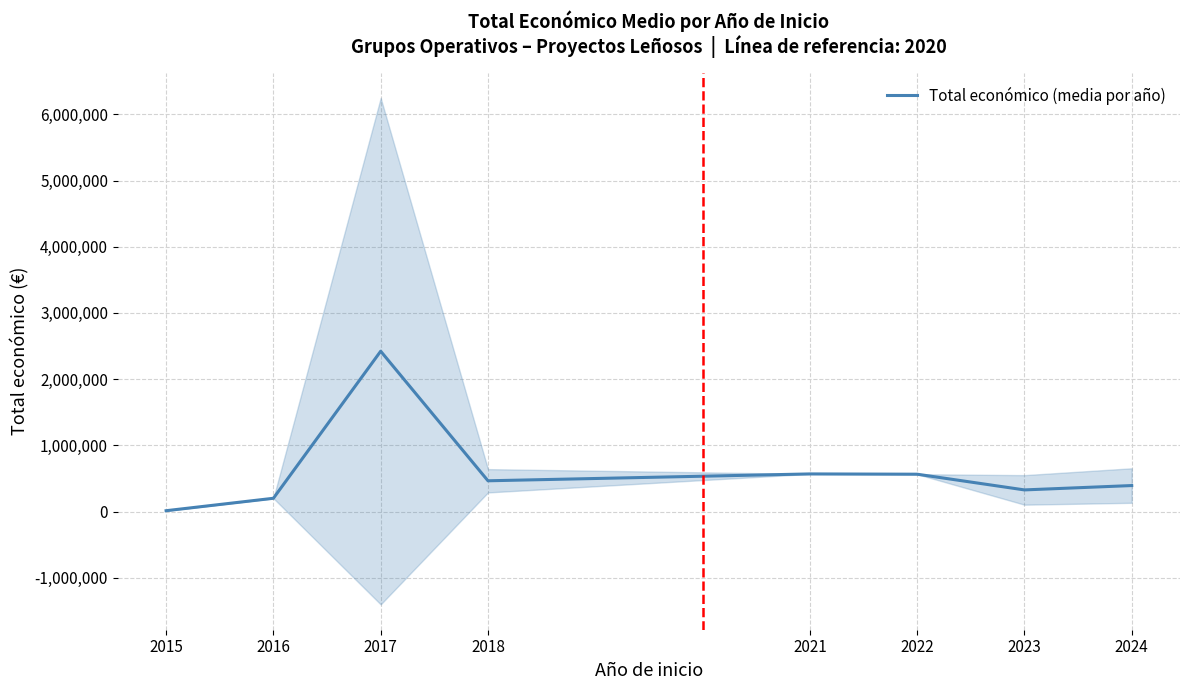

List the labels in order of value, largest first.

2017, 2021, 2022, 2018, 2024, 2023, 2016, 2015